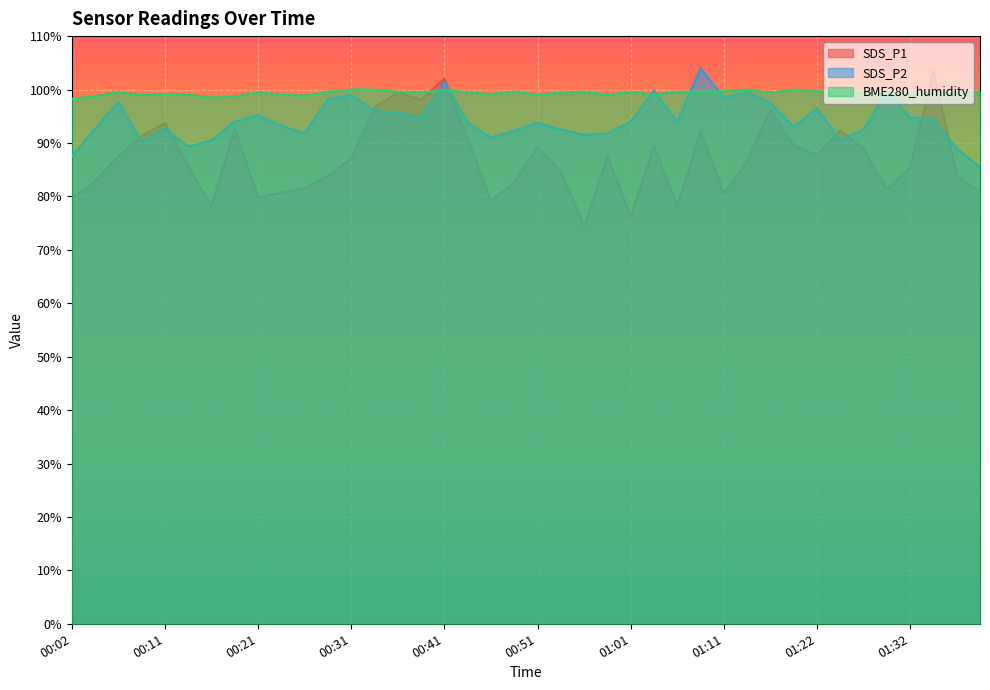

Is the value of SDS_P1 at 01:22 greater than the value of BME280_humidity at 01:38?

No